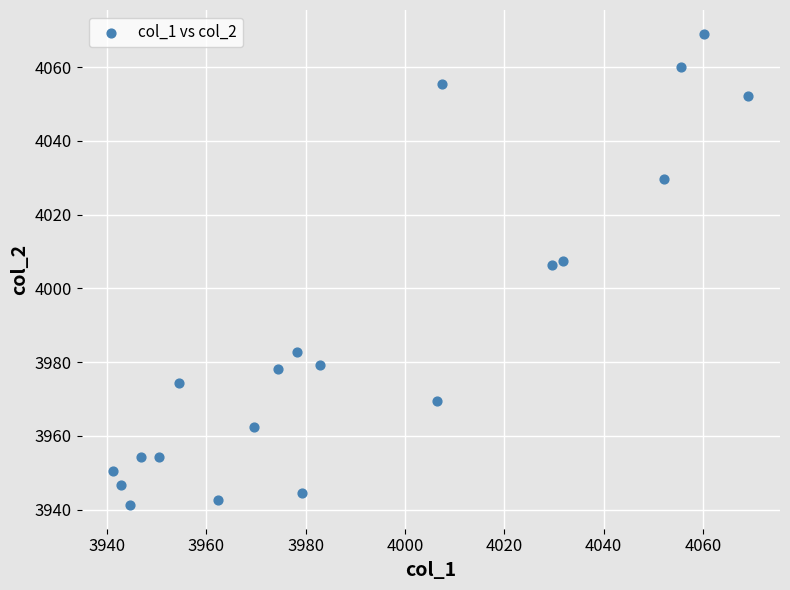

What is the range of X values (max minus min)?

127.9